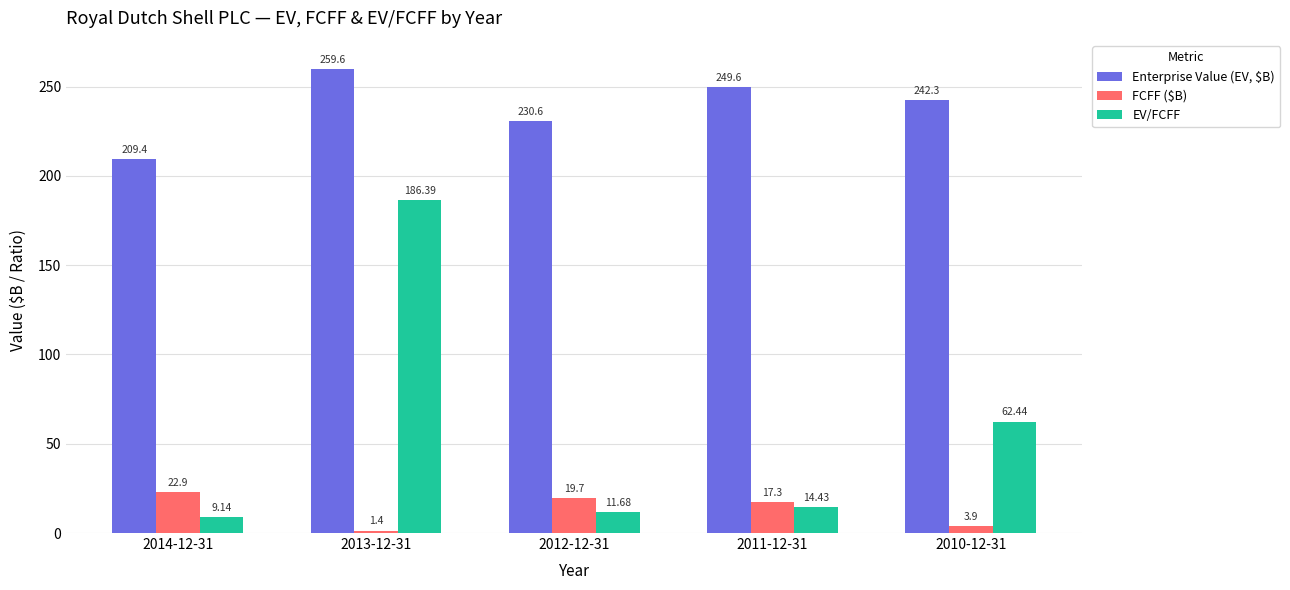

Rank the categories by FCFF ($B) value from highest to lowest.

2014-12-31, 2012-12-31, 2011-12-31, 2010-12-31, 2013-12-31